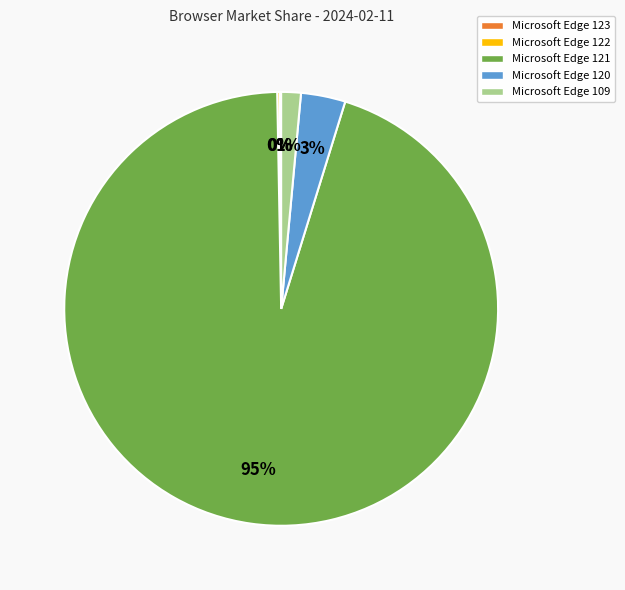

Which slice is the largest?

Microsoft Edge 121